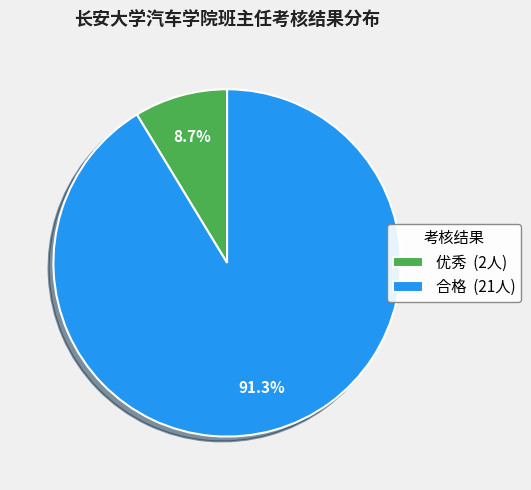

How many segments does this pie chart have?

2